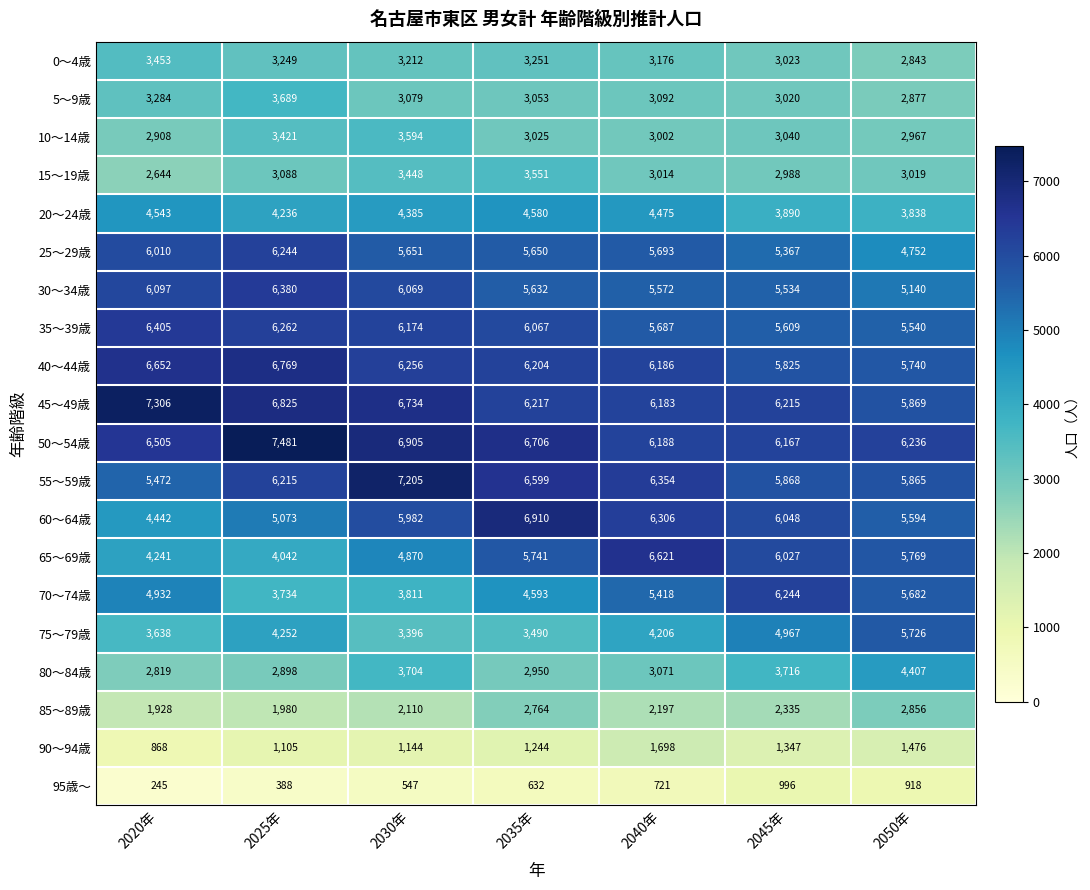

What is the maximum value for 25～29歳?

6244